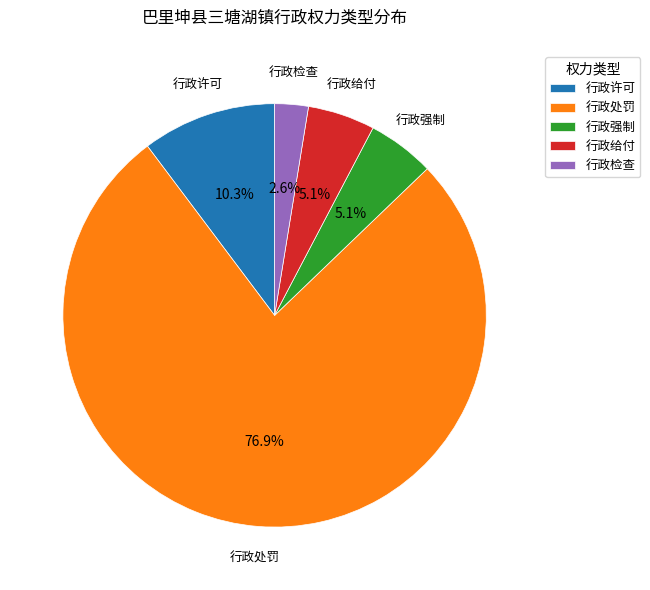

Which has a higher value, 行政检查 or 行政强制?

行政强制